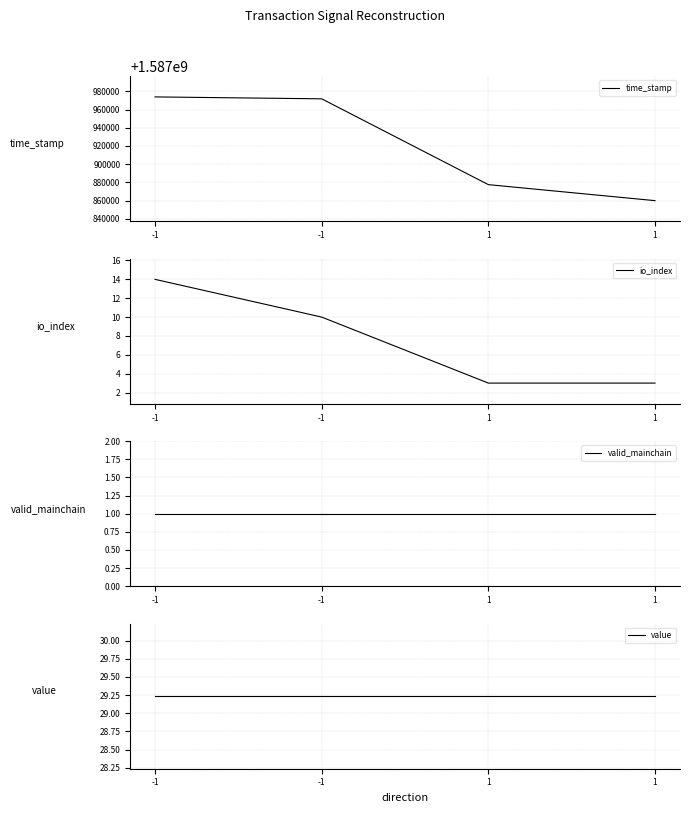

Which series has the largest range (max minus min)?

time_stamp